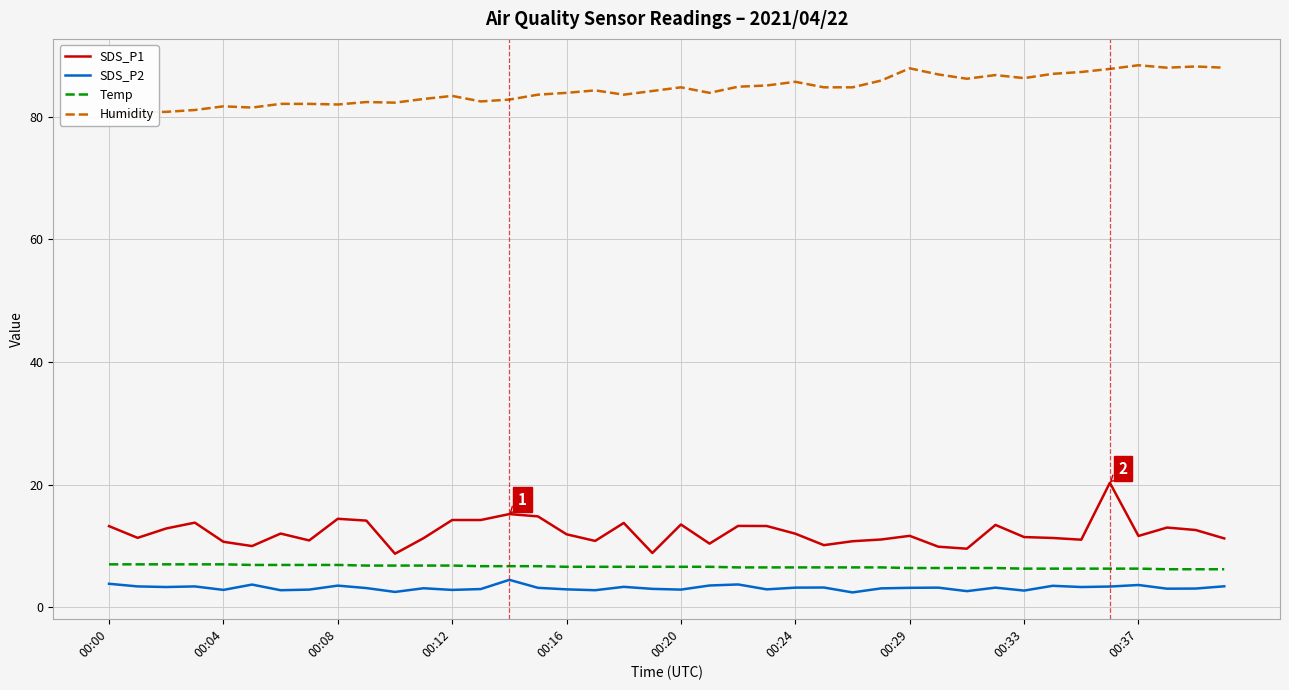

Between 34 and 15, which is larger?

15